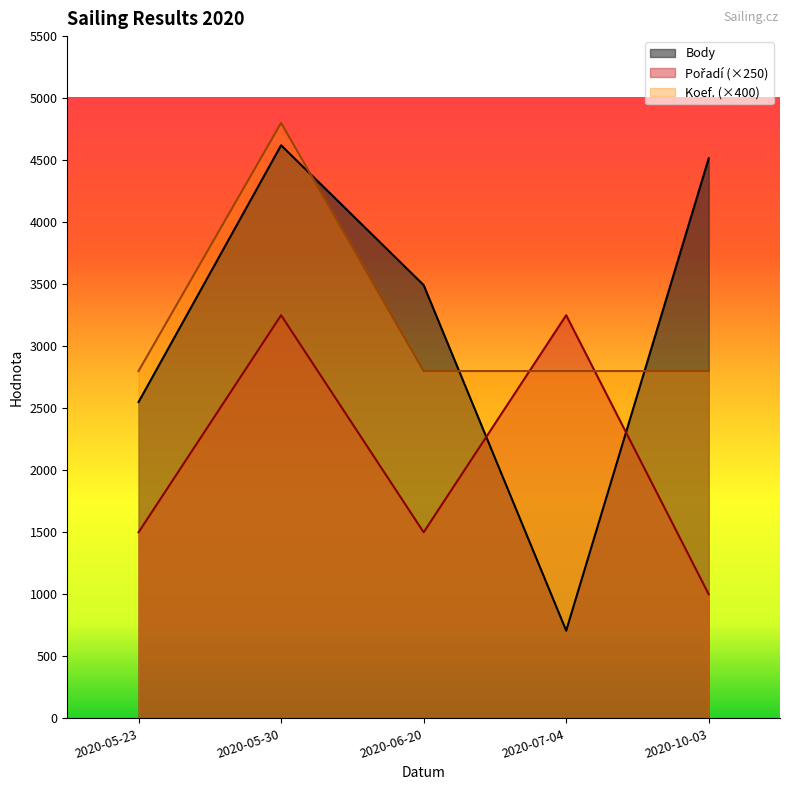

What is the difference between the maximum and second lowest values in the Koef. series?

2000